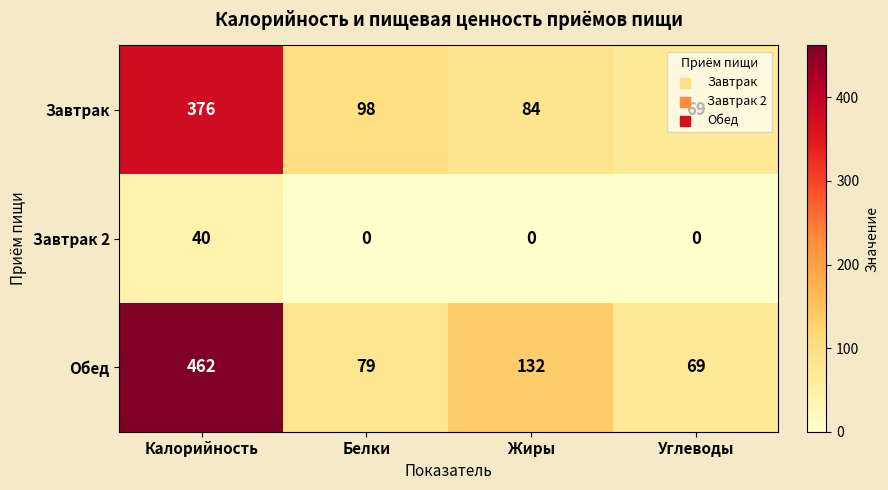

The Завтрак 2 series shows 19 at Жиры. True or false?

False